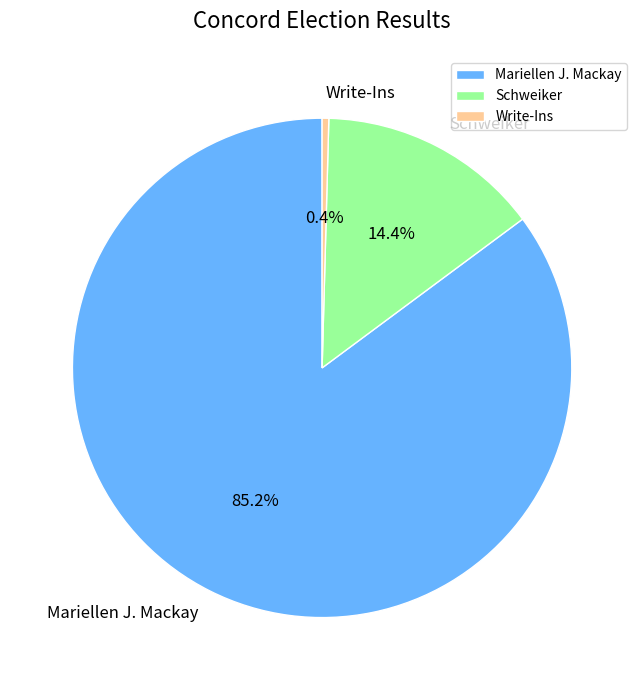

The Schweiker slice represents 26% of the pie. True or false?

False